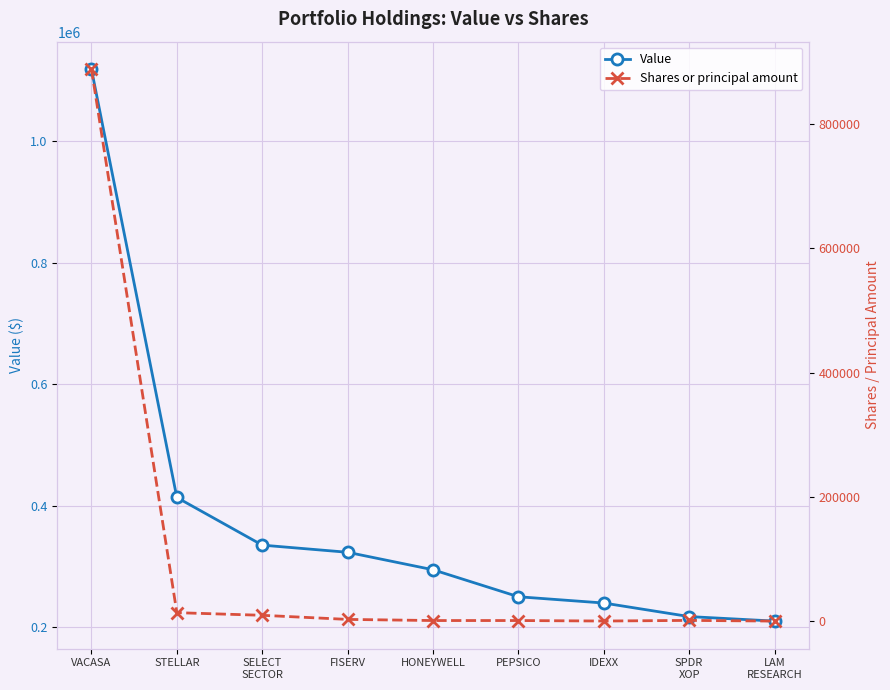

Is this an area chart (filled region under the line)?

No